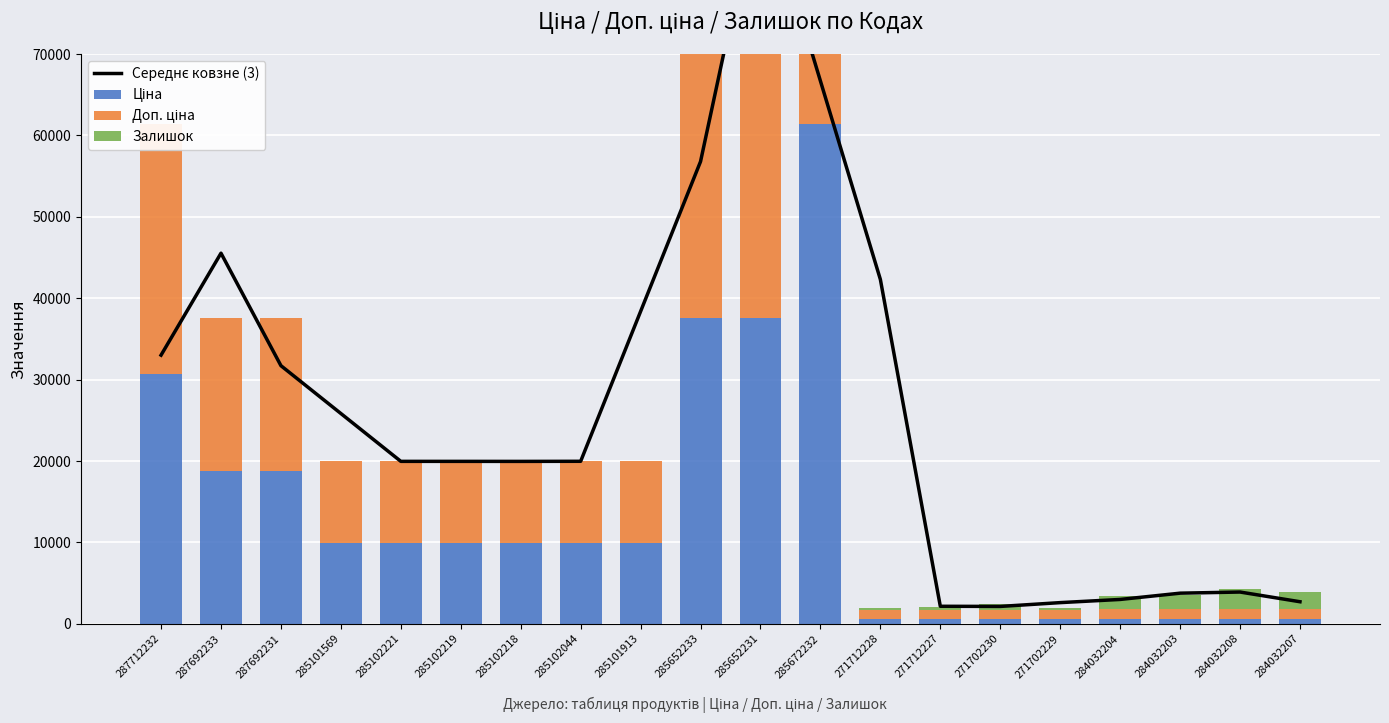

What is the highest value of the Доп. ціна series?

61434.3